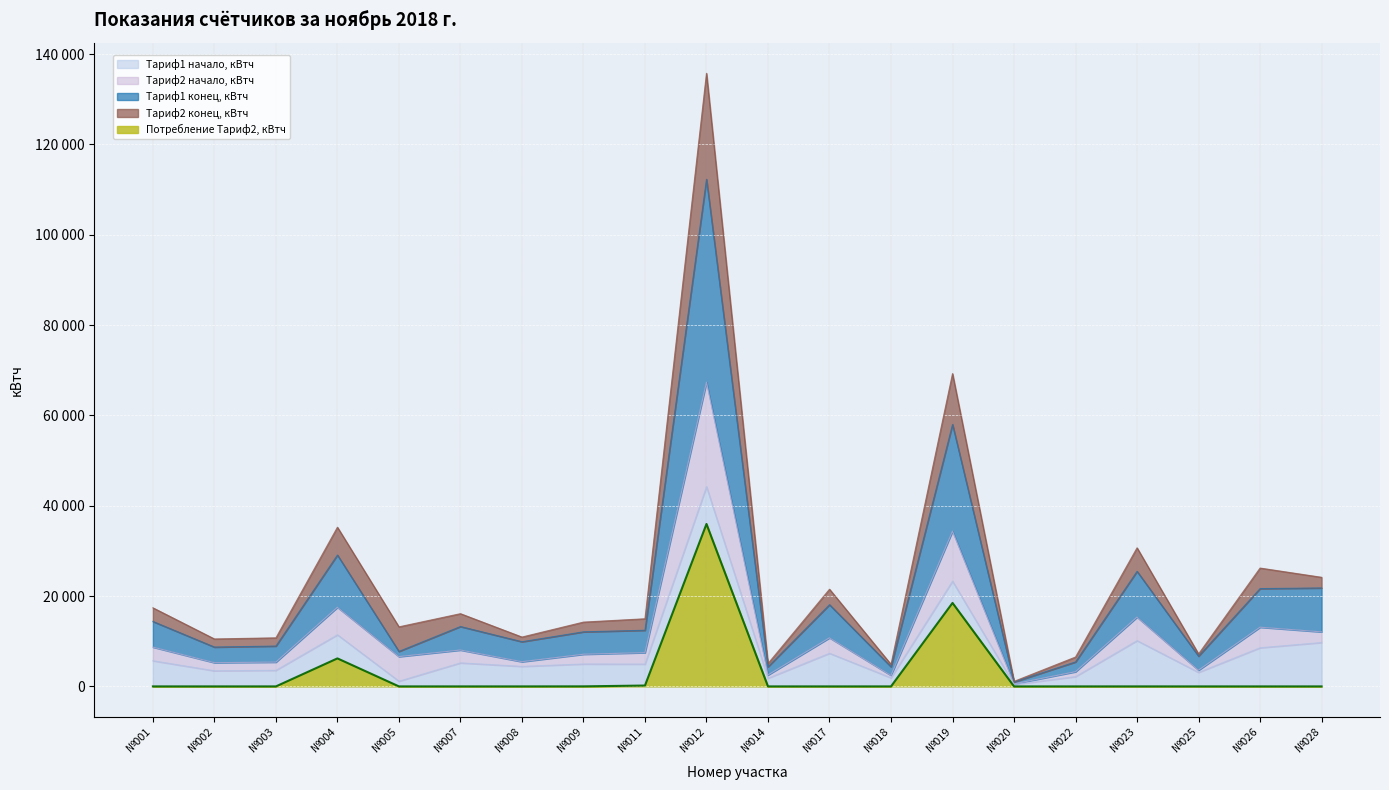

How many data points in Тариф1 конец, кВтч are less than 12432?

10